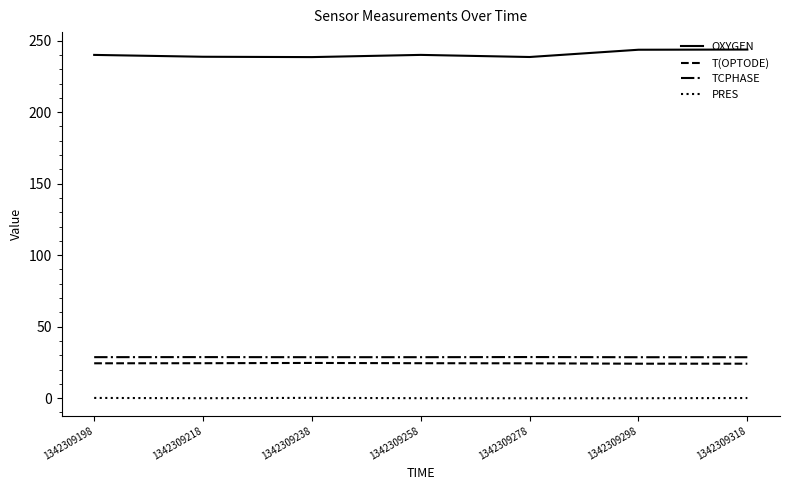

True or false: PRES and TCPHASE cross at least once.

False